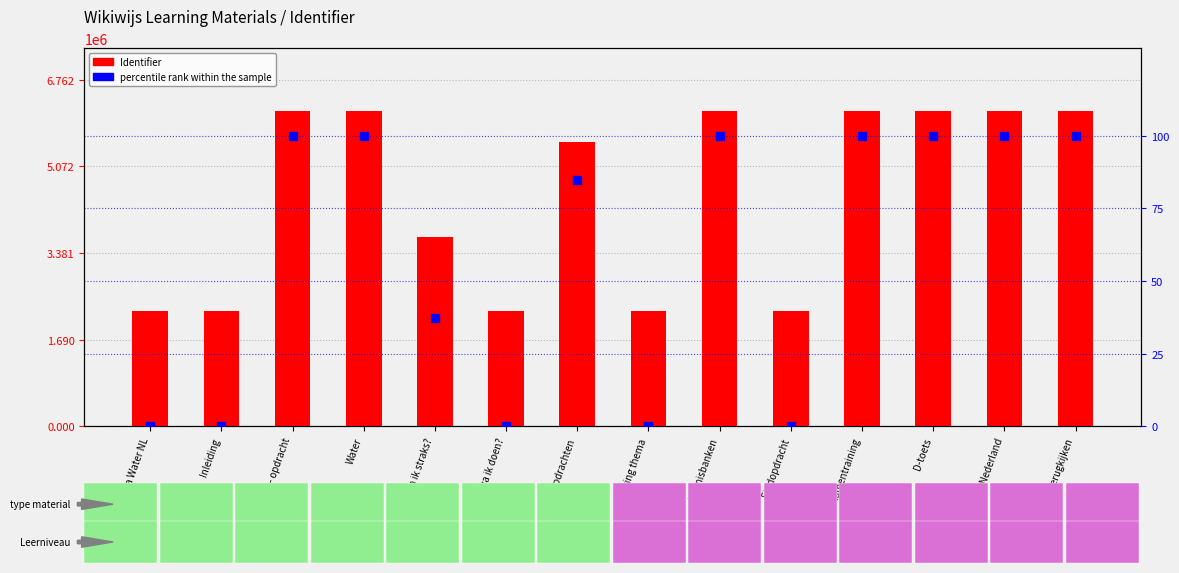

At which category is the sum across all series the highest?

Terugkijken